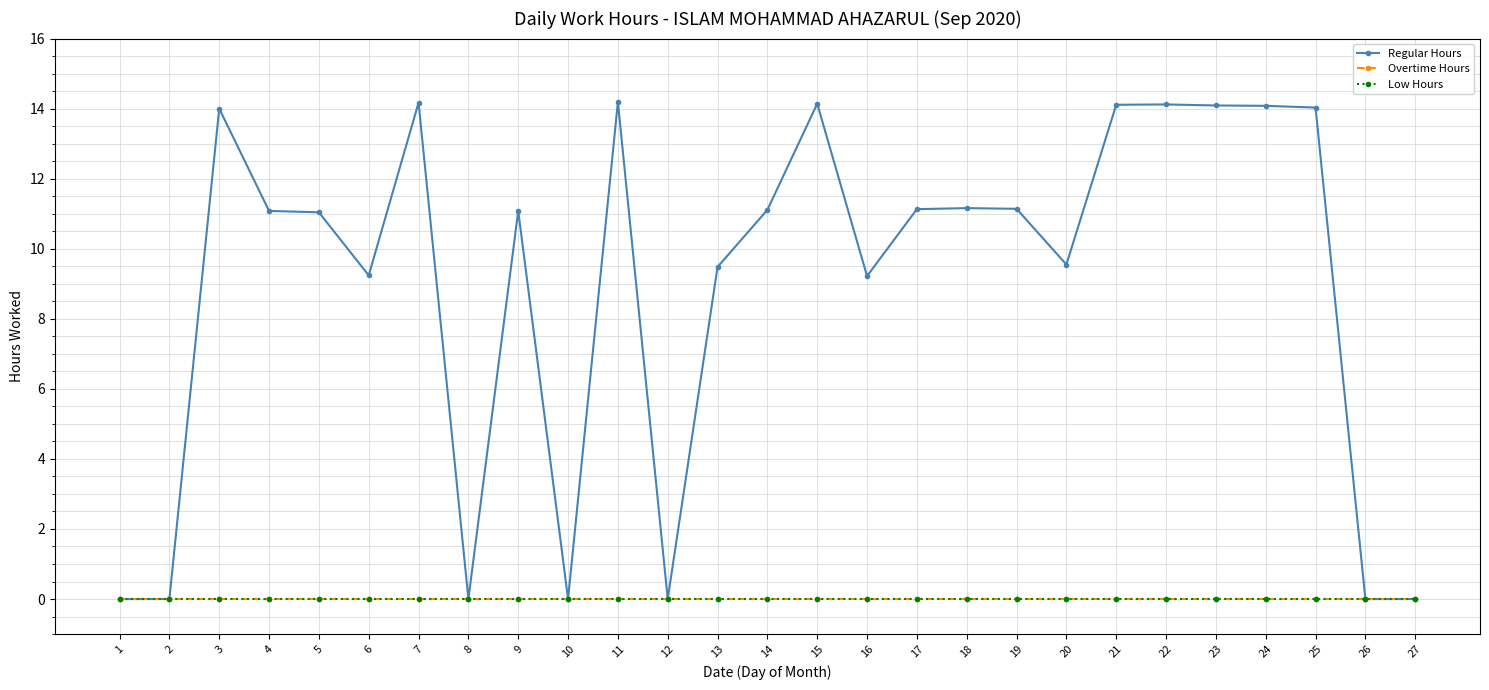

Does the chart have visible grid lines?

Yes